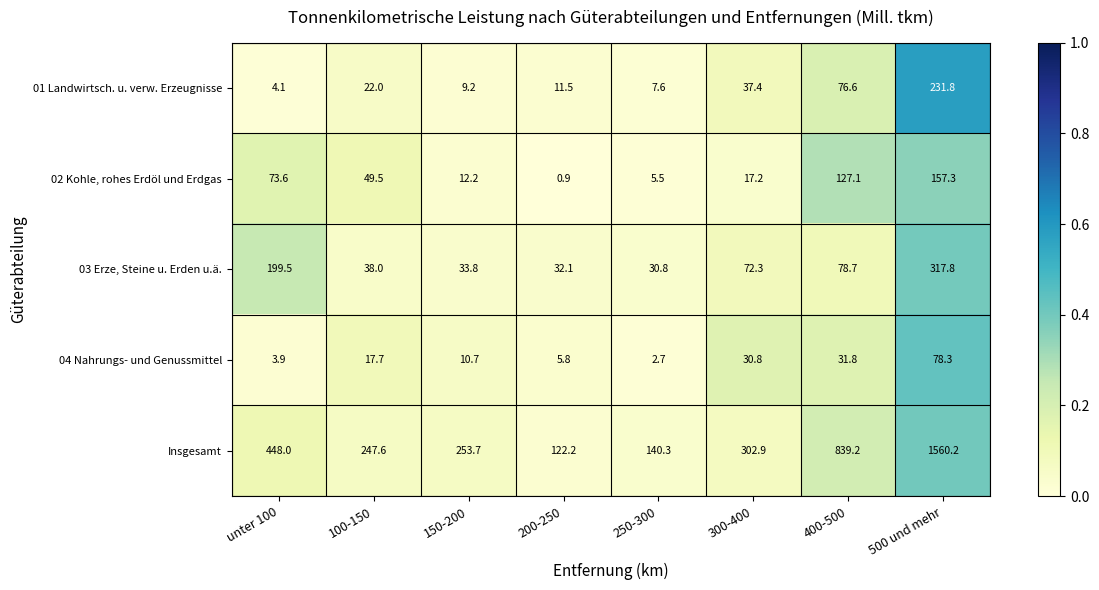

Which series has the largest total across all categories?

Insgesamt